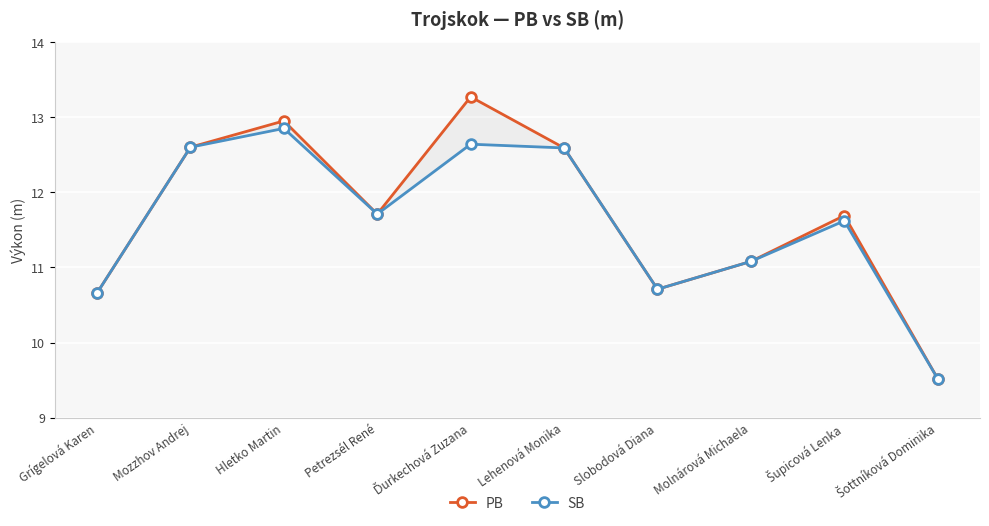

What are all the series names shown in the legend?

PB, SB